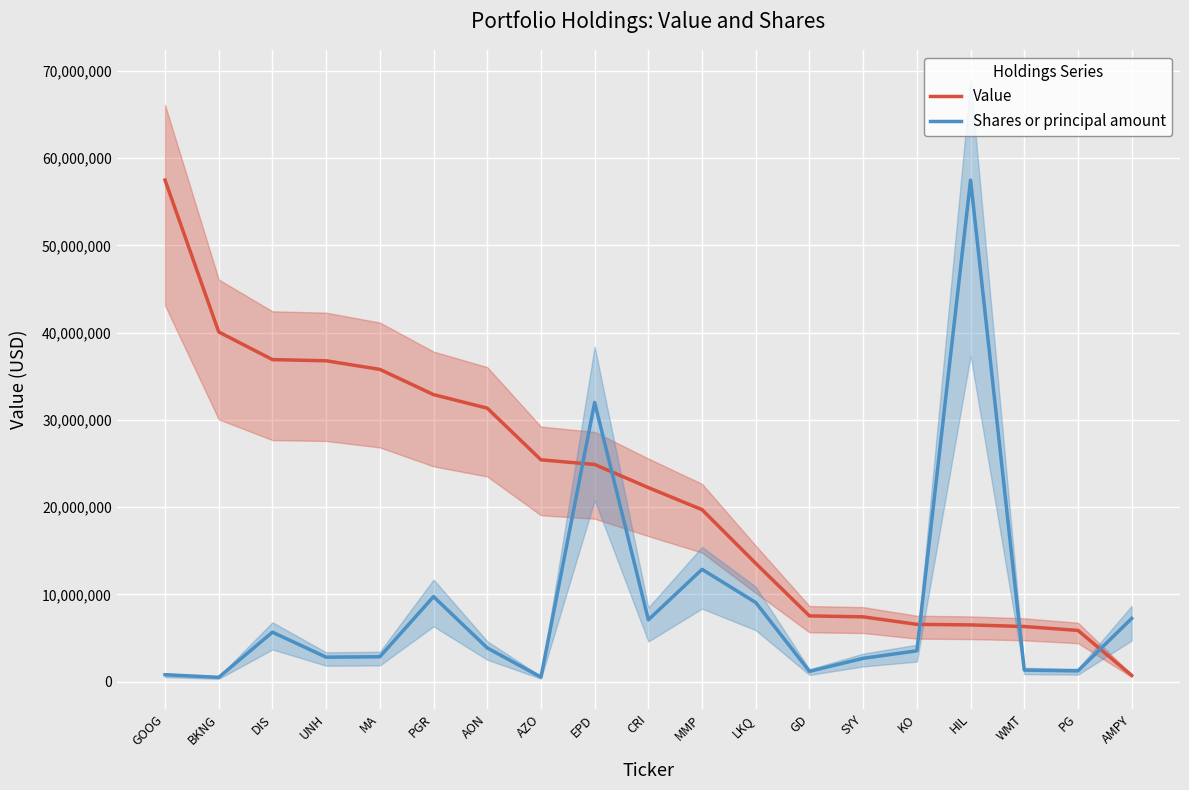

The value of Value at KO is 6561000.0. True or false?

True